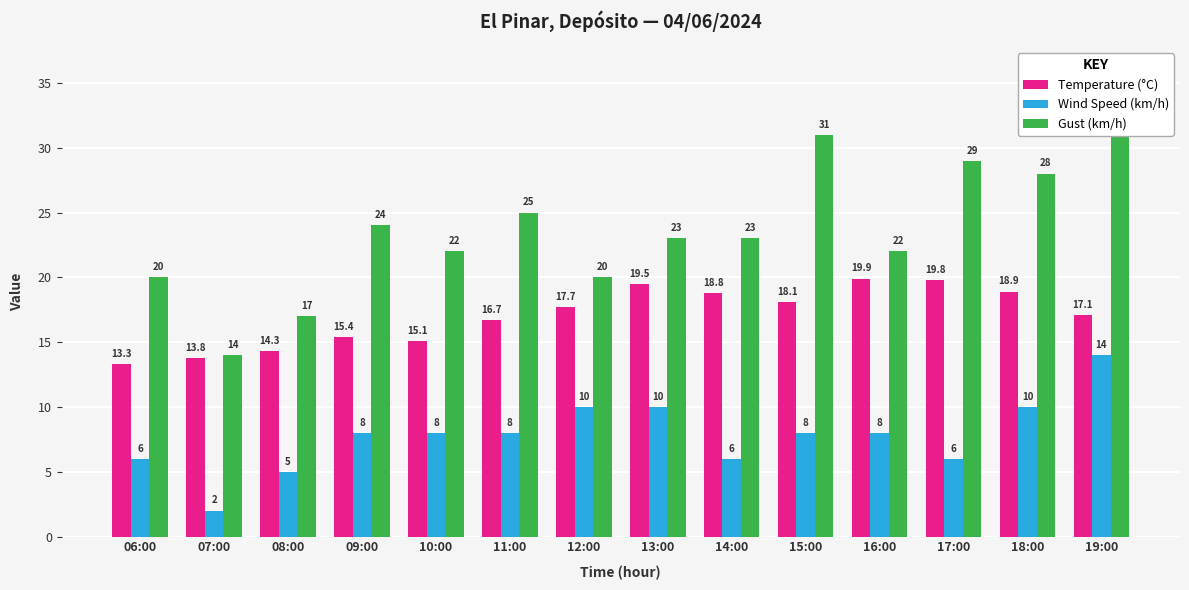

The value of Temperature (°C) at 16:00 is 28.1. True or false?

False